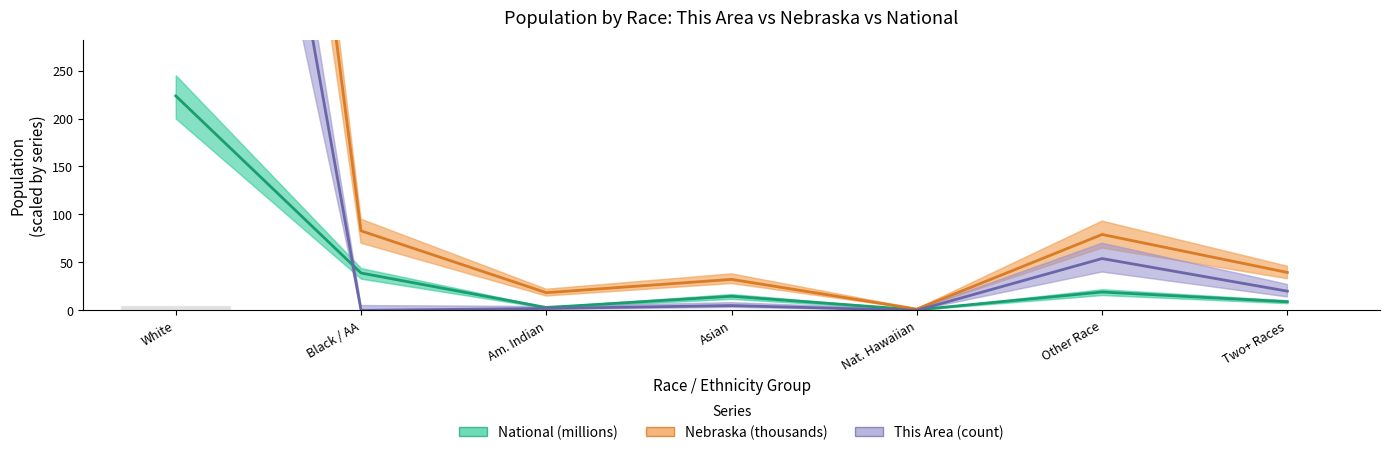

At which label is Nebraska (thousands) closest to 787?

Black / AA